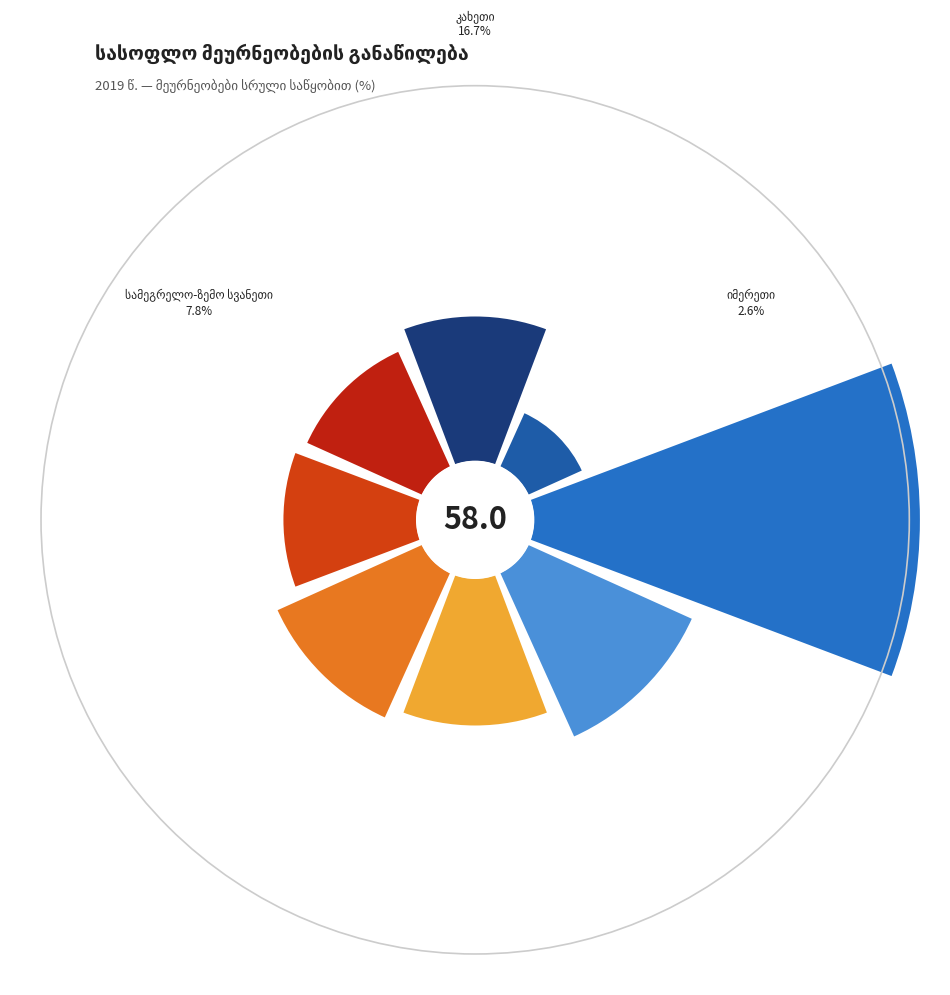

How many slices are in this pie chart?

8